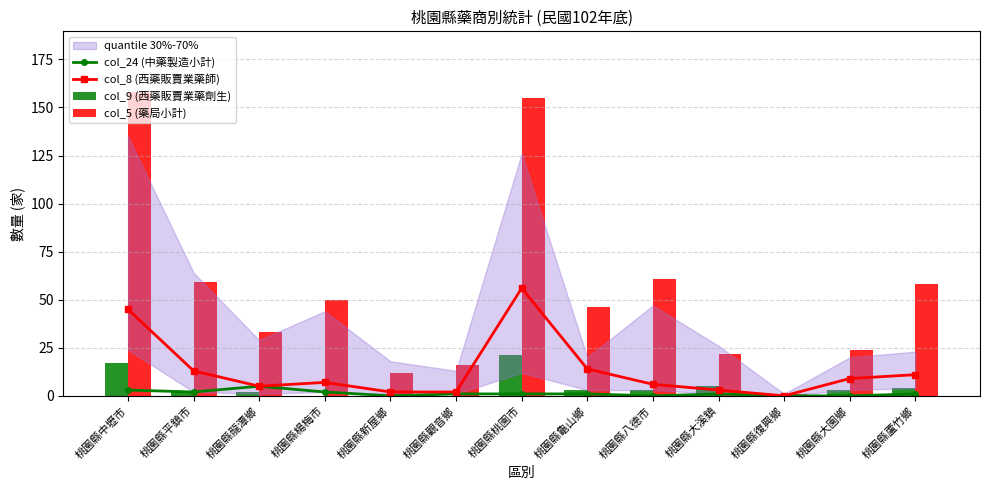

Is the value of col_9 (西藥販賣業藥劑生) at 桃園縣龍潭鄉 greater than the value of col_8 (西藥販賣業藥師) at 桃園縣大溪鎮?

No